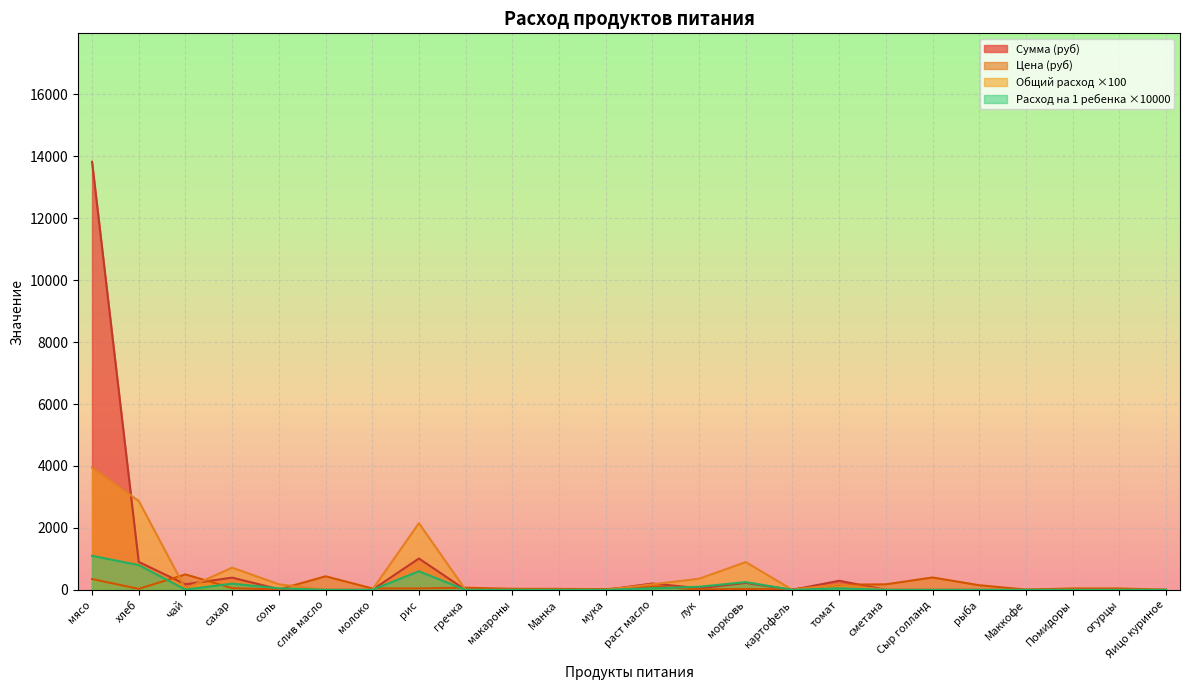

True or false: Общий расход and Расход на 1 ребенка intersect in this chart.

False